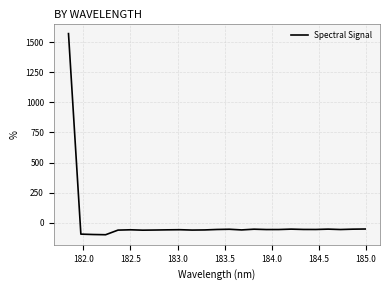

What is the greatest value displayed?

1570.7